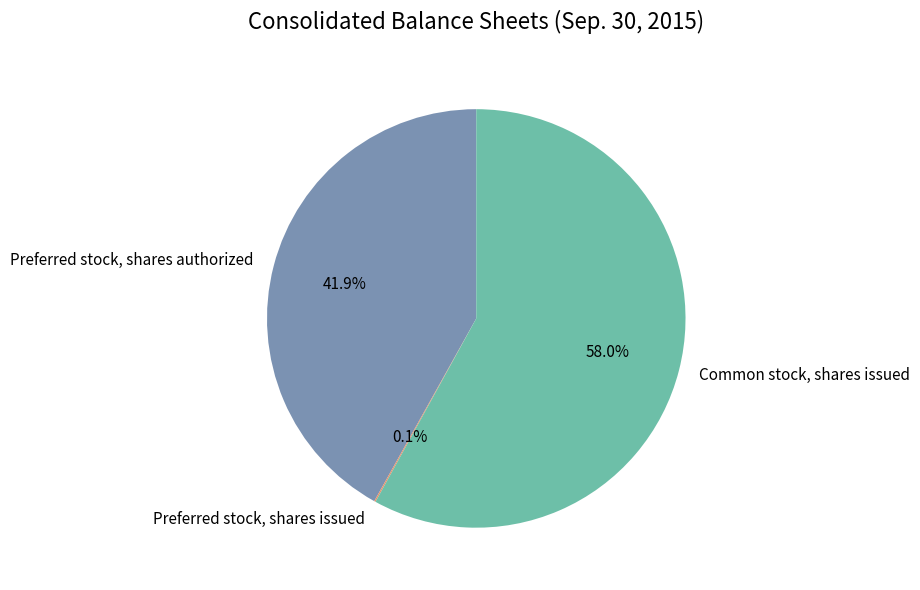

What is the total percentage of Common stock, shares issued and Preferred stock, shares authorized?

99.9%